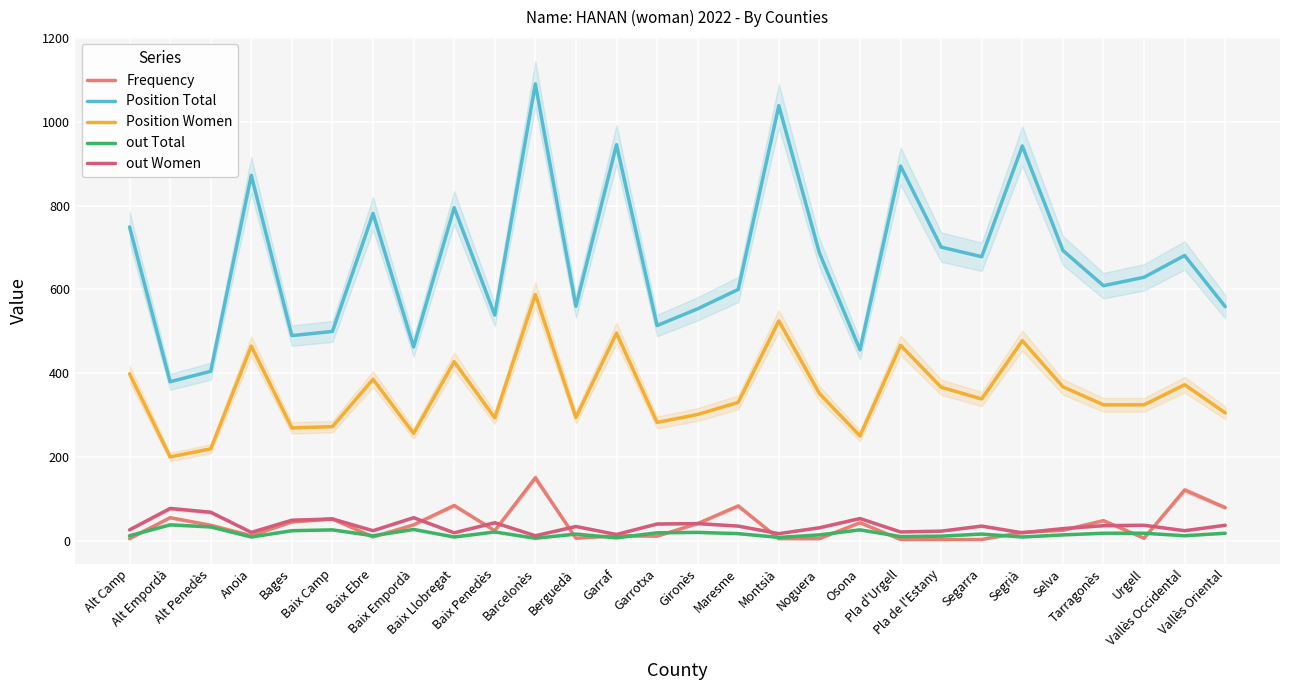

What is the label of the 28th point from the right?

Alt Camp